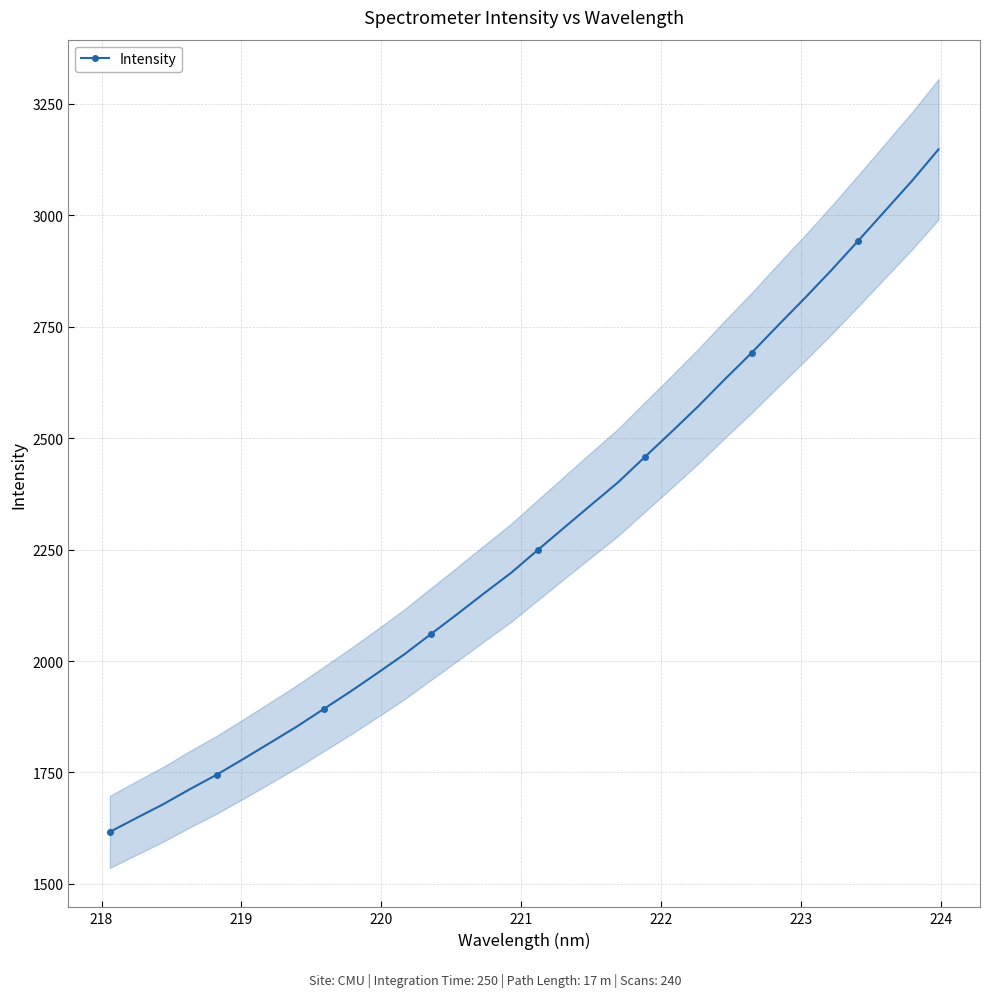

What is the minimum value for Intensity?

1616.8